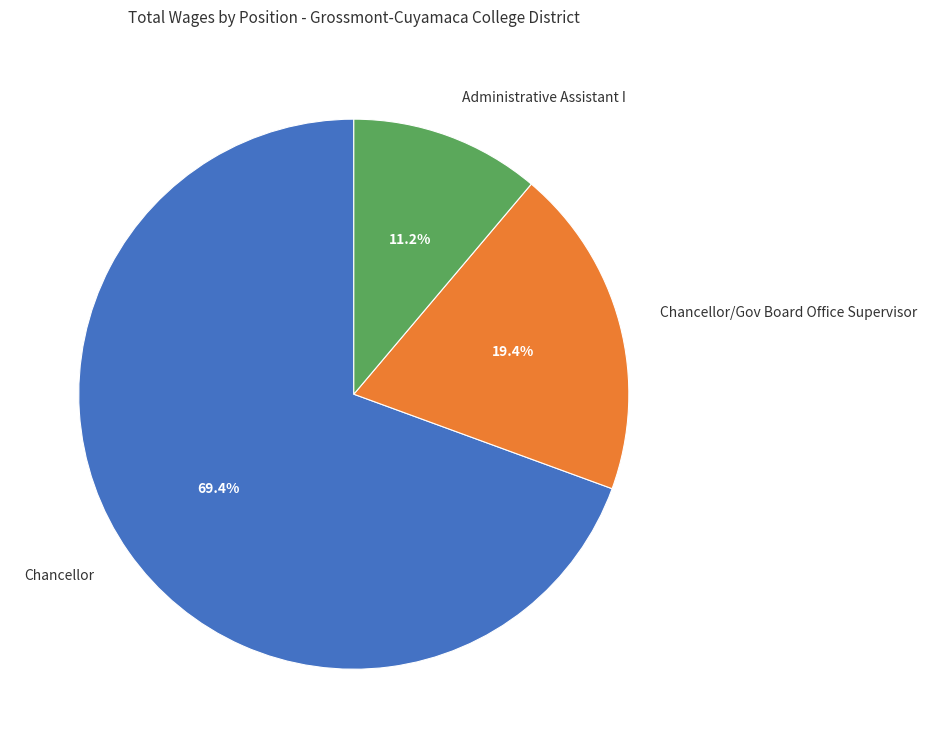

Which category accounts for the majority?

Chancellor